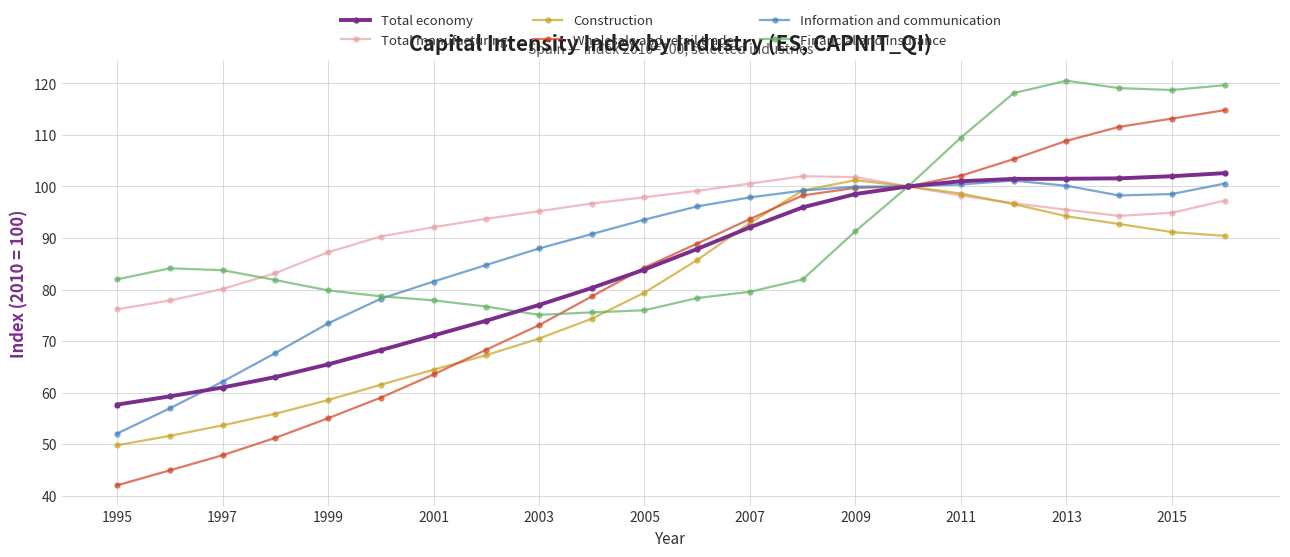

Which series has the largest range (max minus min)?

Wholesale and retail trade